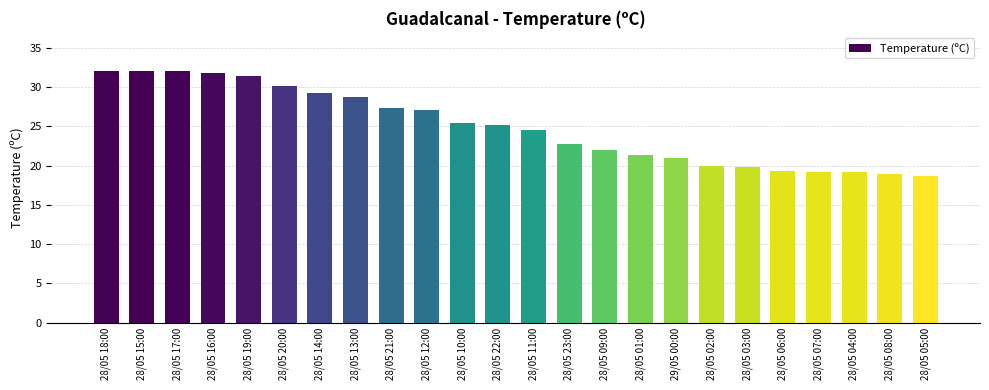

What is the sum of the values at 28/05 10:00 and 28/05 13:00?

54.1